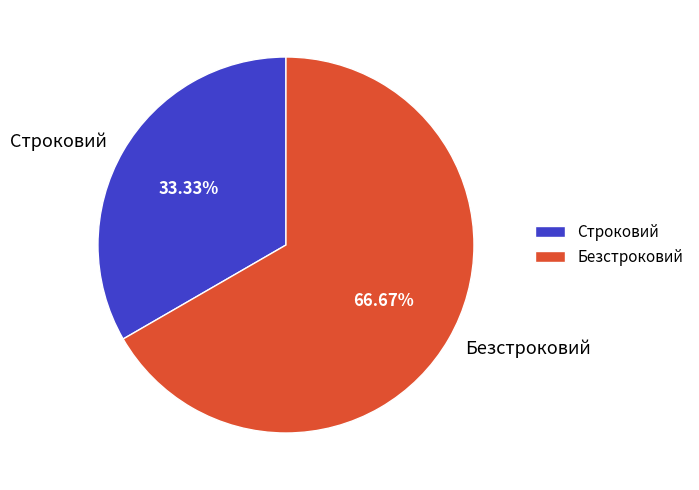

What percentage is the Строковий slice, to the nearest percent?

33%